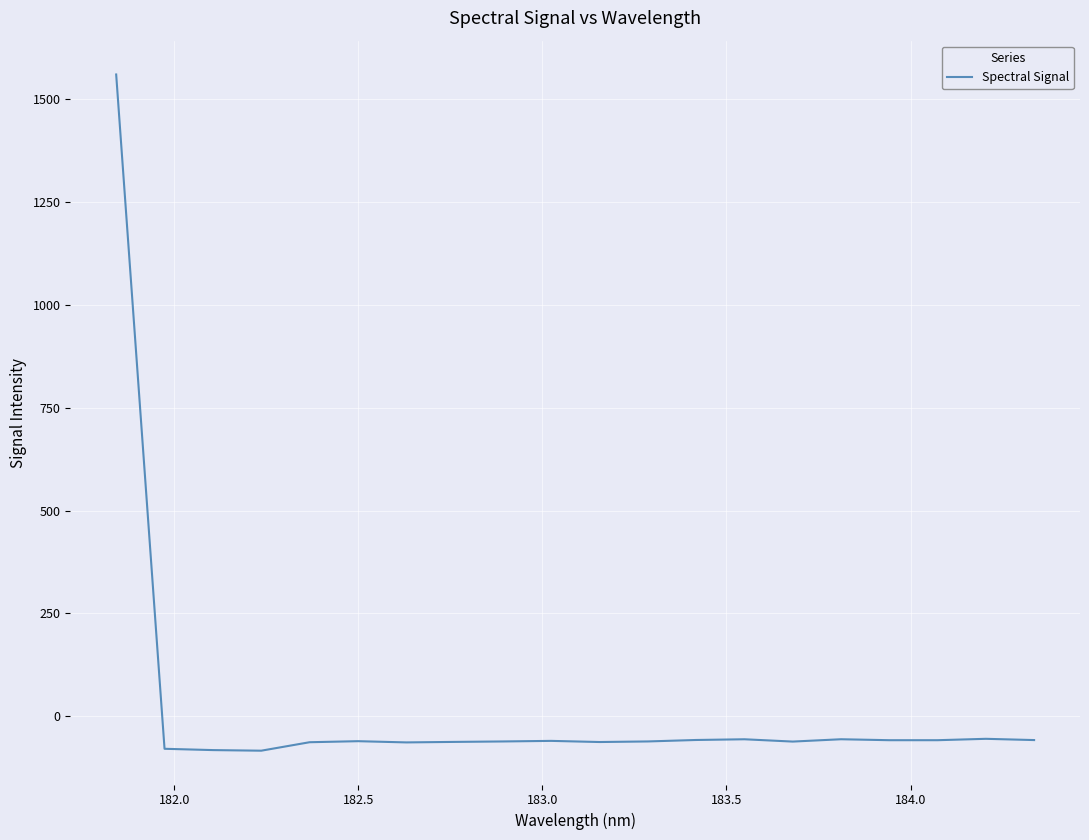

Does the chart have visible grid lines?

Yes